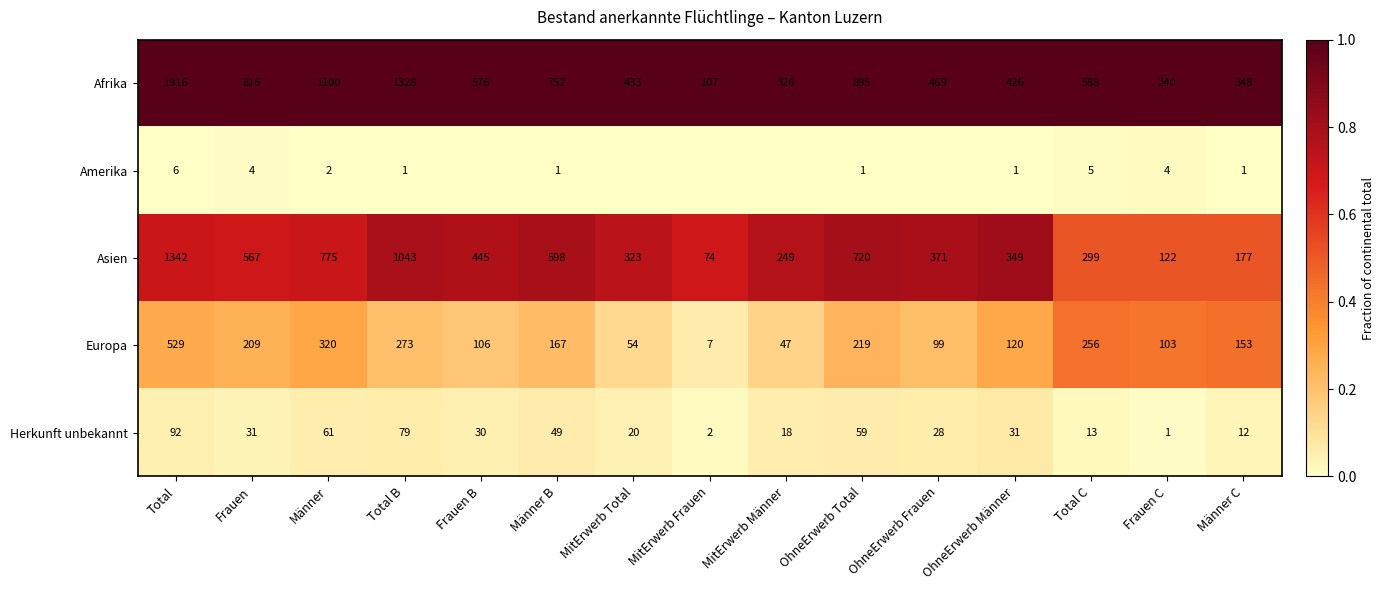

The value of Herkunft unbekannt at OhneErwerb Frauen is 0.1. True or false?

False